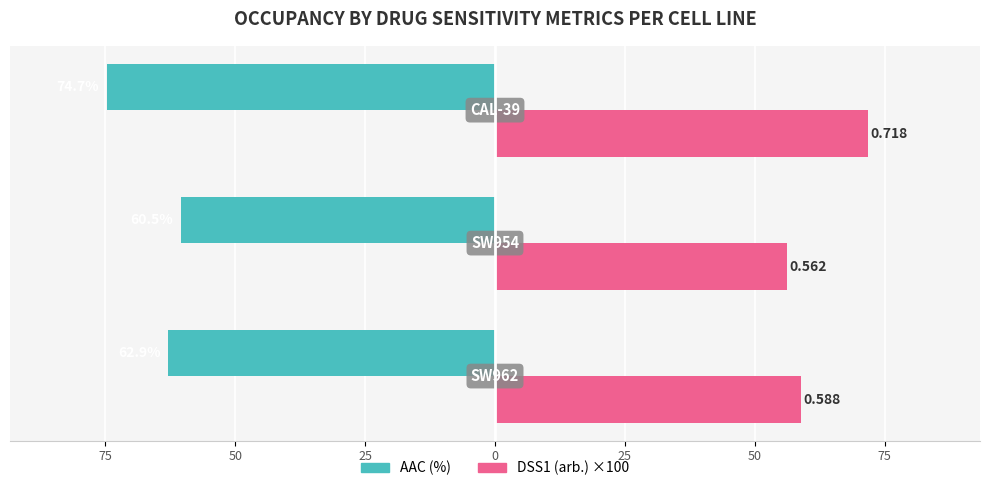

What are all the series names shown in the legend?

AAC (%), DSS1 (arb.) ×100